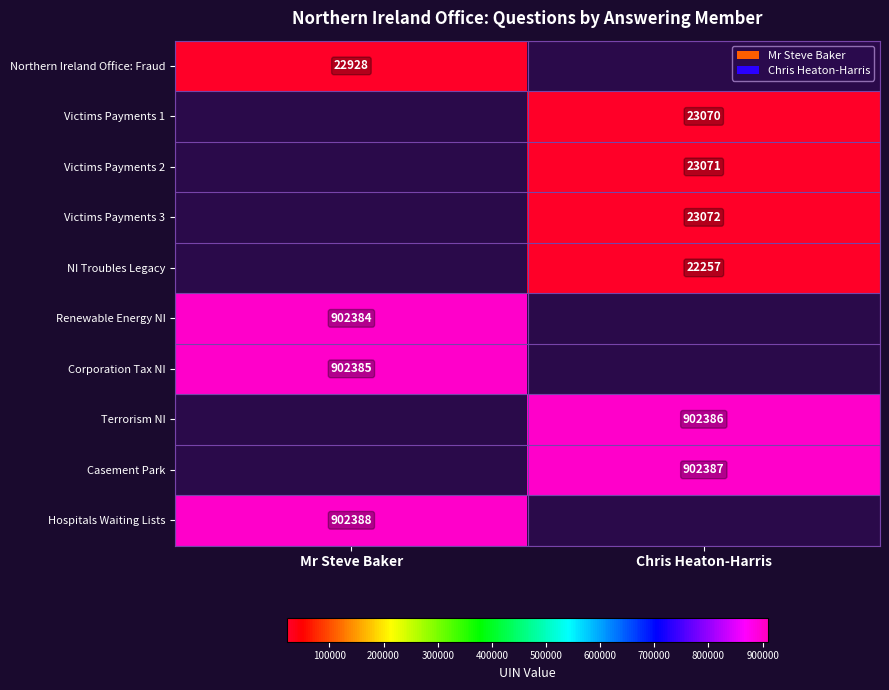

The value of Terrorism NI at Chris Heaton-Harris is 1241630.9. True or false?

False